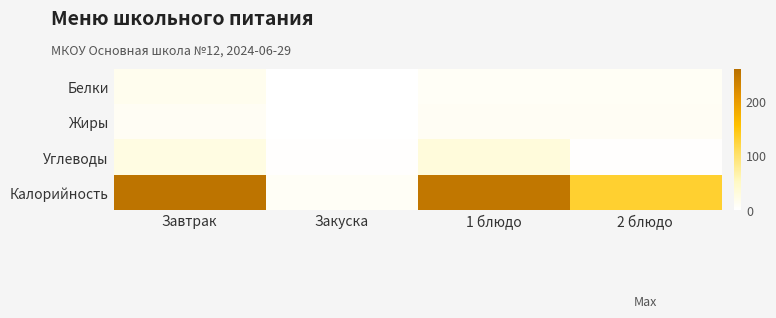

Reading right to left, transcribe all the data shown in this chart.

Белки: 2 блюдо=8.6	1 блюдо=8.0	Закуска=0.4	Завтрак=14.9
Жиры: 2 блюдо=10.0	1 блюдо=9.9	Закуска=0.1	Завтрак=10.0
Углеводы: 2 блюдо=2.0	1 блюдо=32.1	Закуска=1.4	Завтрак=26.0
Калорийность: 2 блюдо=131.8	1 блюдо=249.6	Закуска=7.7	Завтрак=253.6